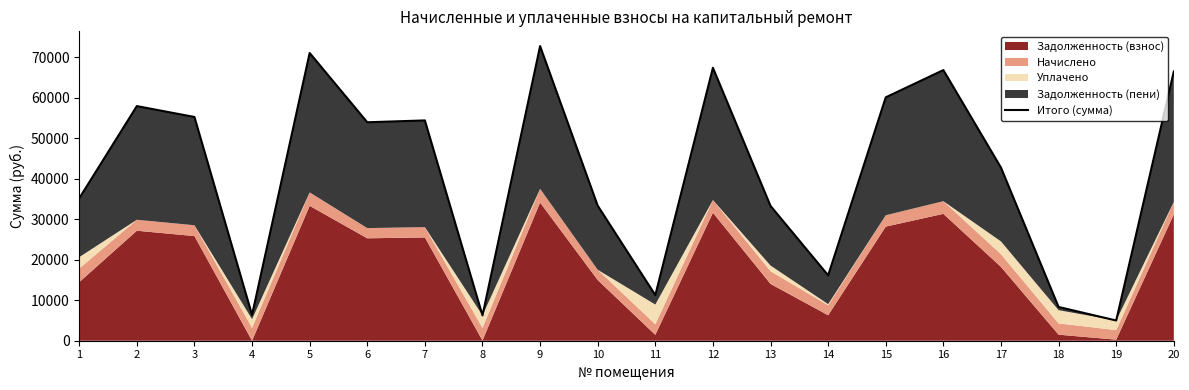

What is the sum of all values?

824275.7